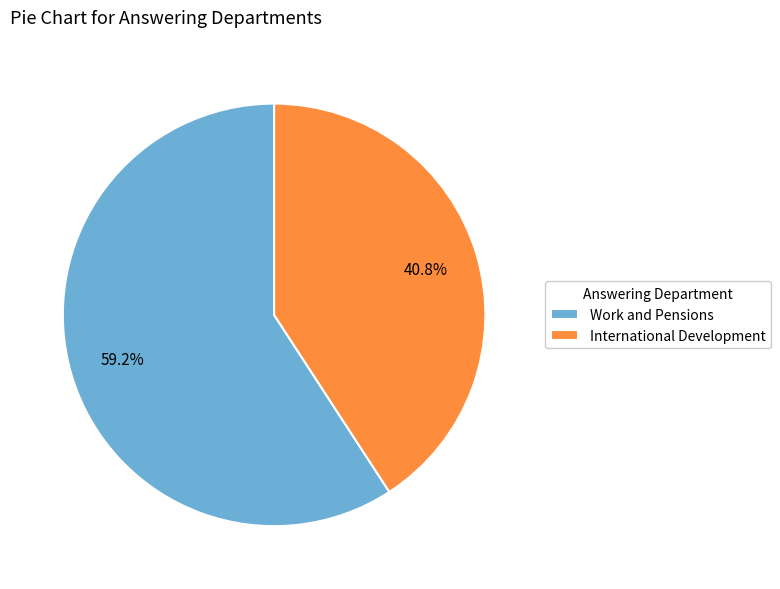

What percentage do Work and Pensions and International Development together represent?

100.0%